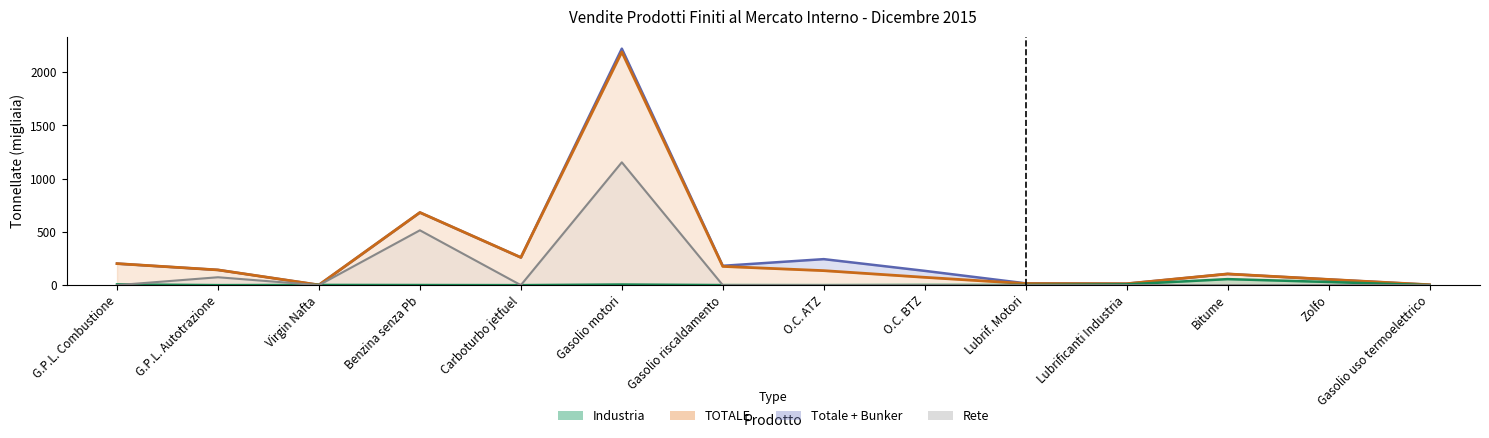

True or false: Industria and TOTALE cross at least once.

False